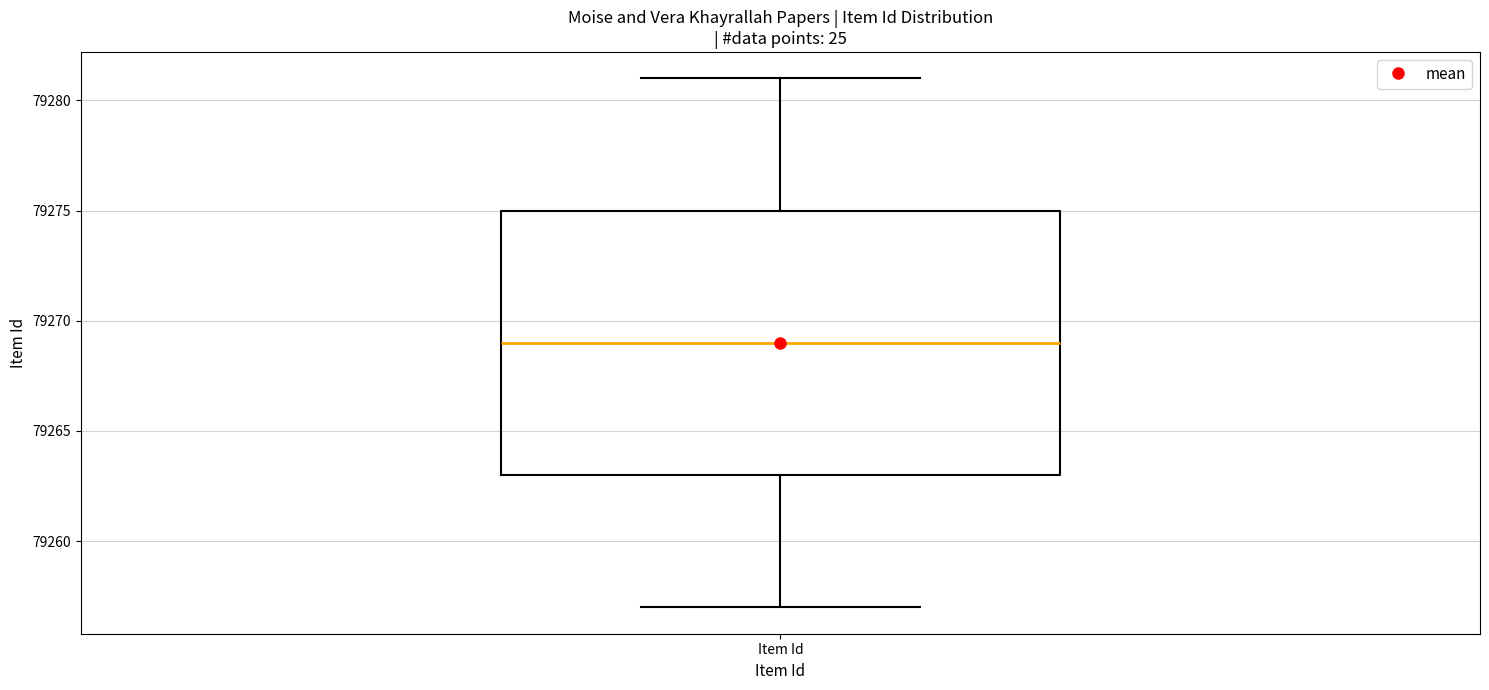

Transcribe this box plot: give where the median line is, the range the box spans, and where the two whiskers end, as read against the y-axis. The values are not printed on the chart, so give them approximately, as read against the axis.

median 79269, box 79263 to 79275, whiskers 79257 to 79281